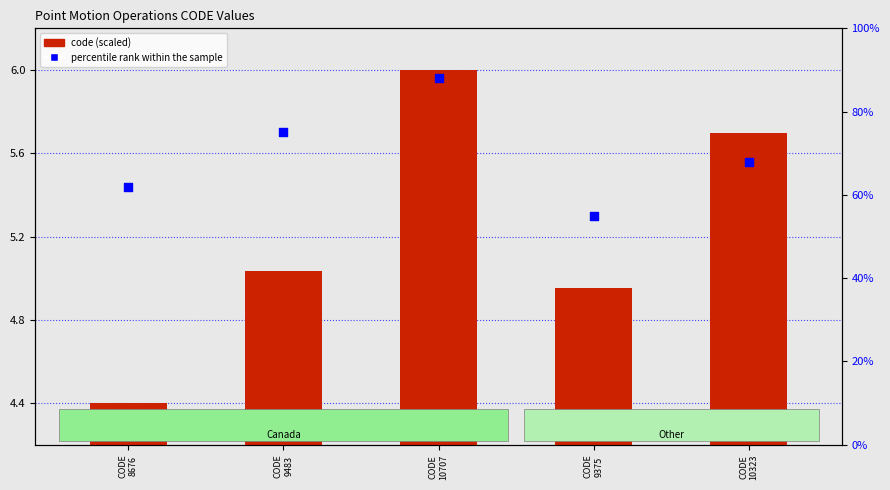

Which series contains the lowest Y value?

code (scaled)